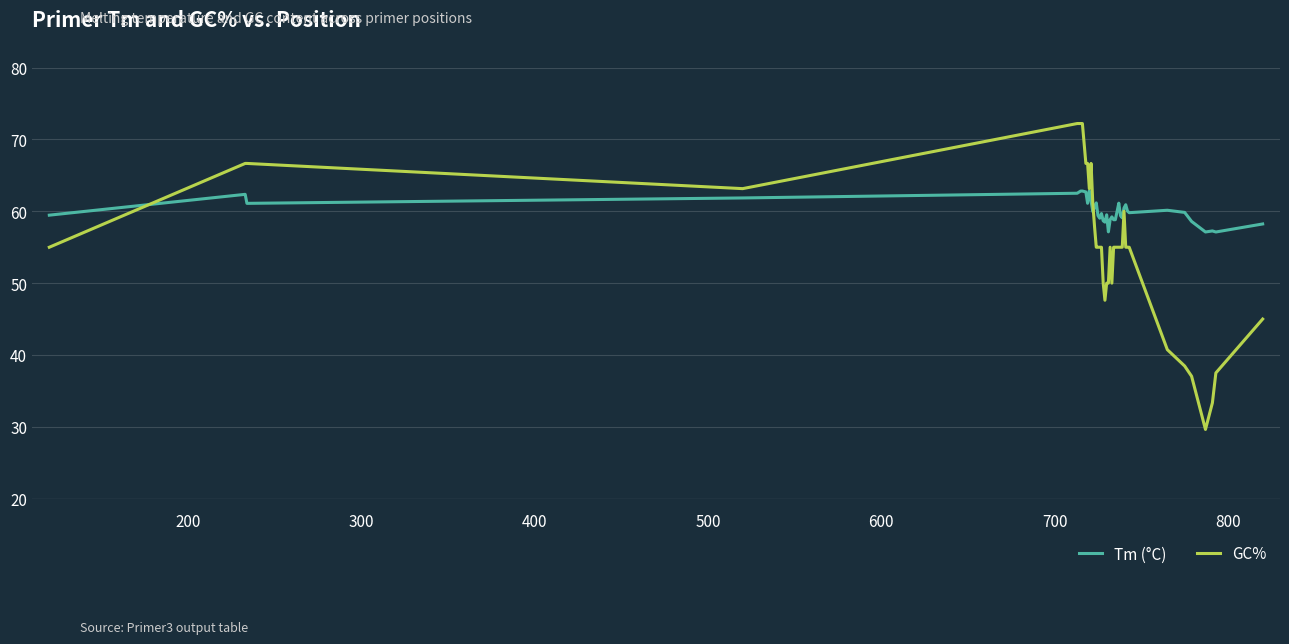

What is the greatest value displayed?

72.2